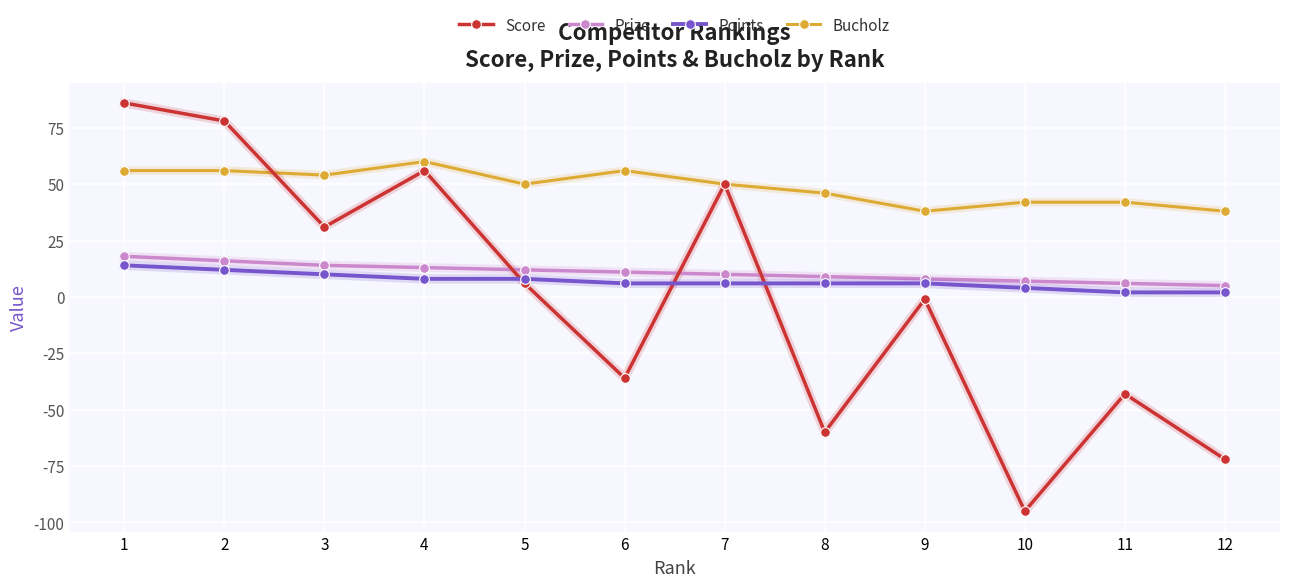

How many lines are shown in the chart?

4